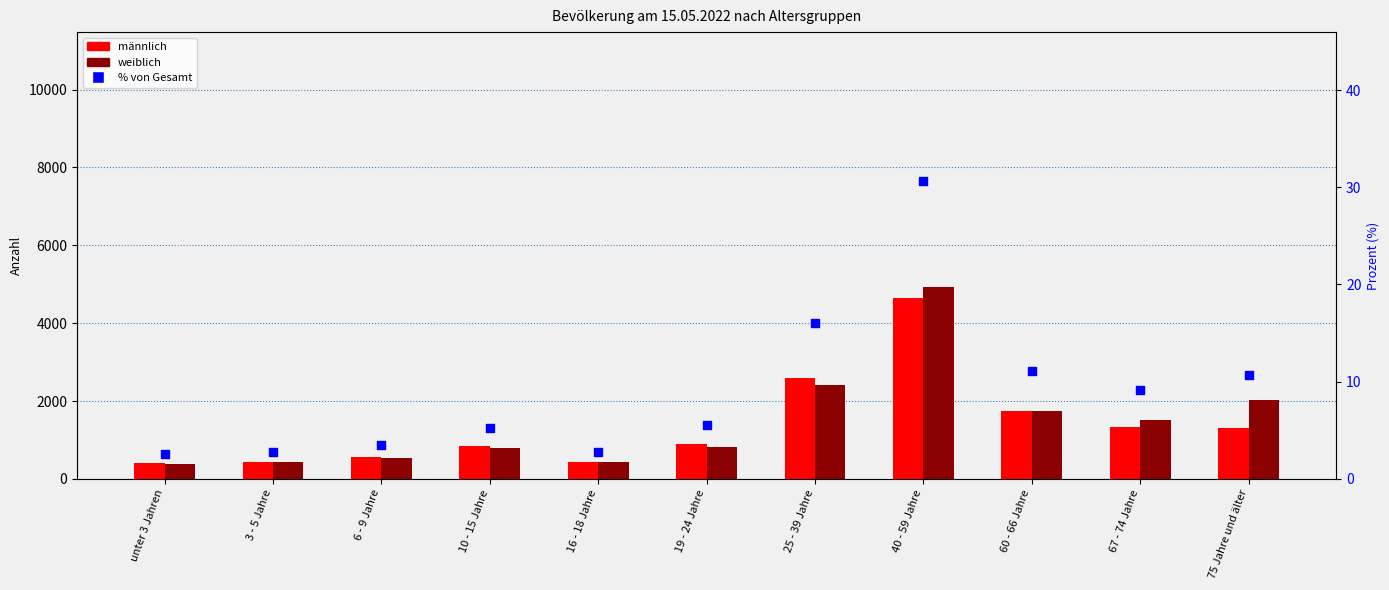

What is the total value across all series at 19 - 24 Jahre?

1730.5